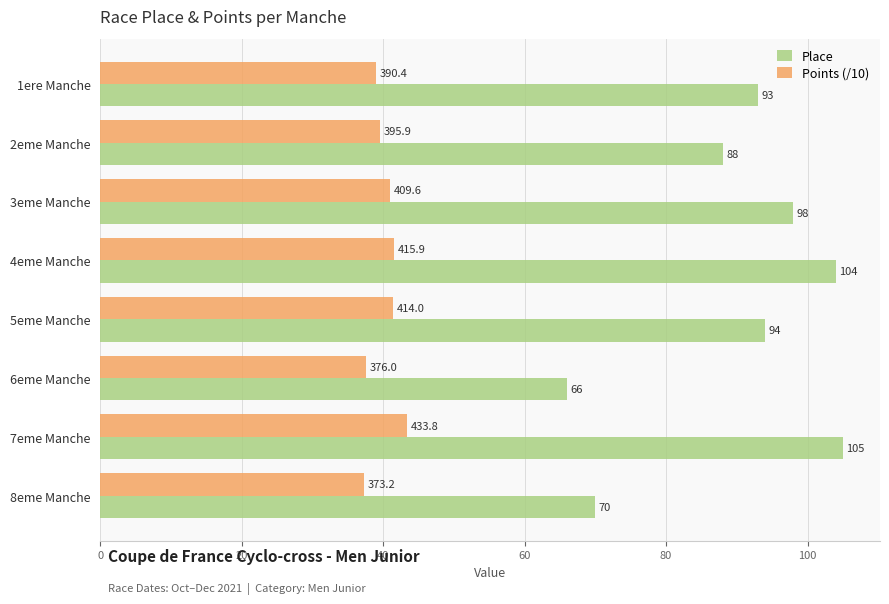

Which label corresponds to the smallest value in the chart?

8eme Manche